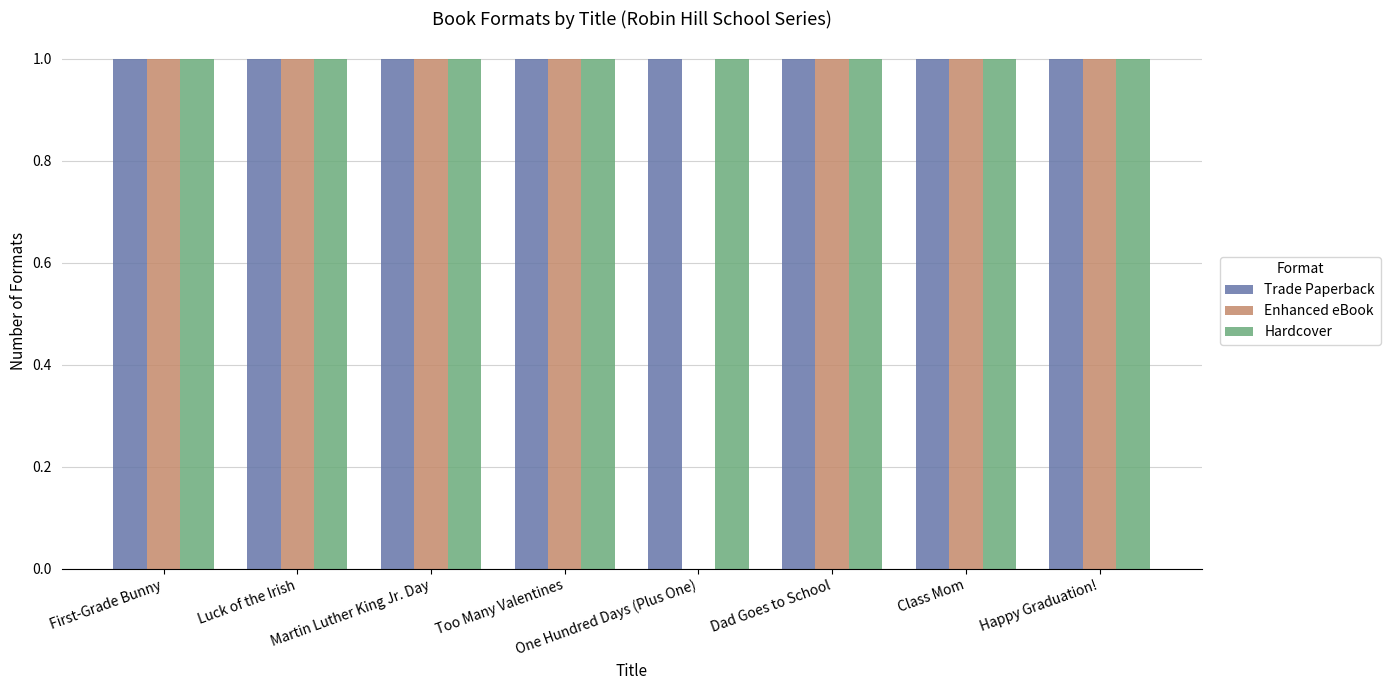

Reading left to right, extract all data points from this chart.

Trade Paperback: 1	1	1	1	1	1	1	1
Enhanced eBook: 1	1	1	1	0	1	1	1
Hardcover: 1	1	1	1	1	1	1	1